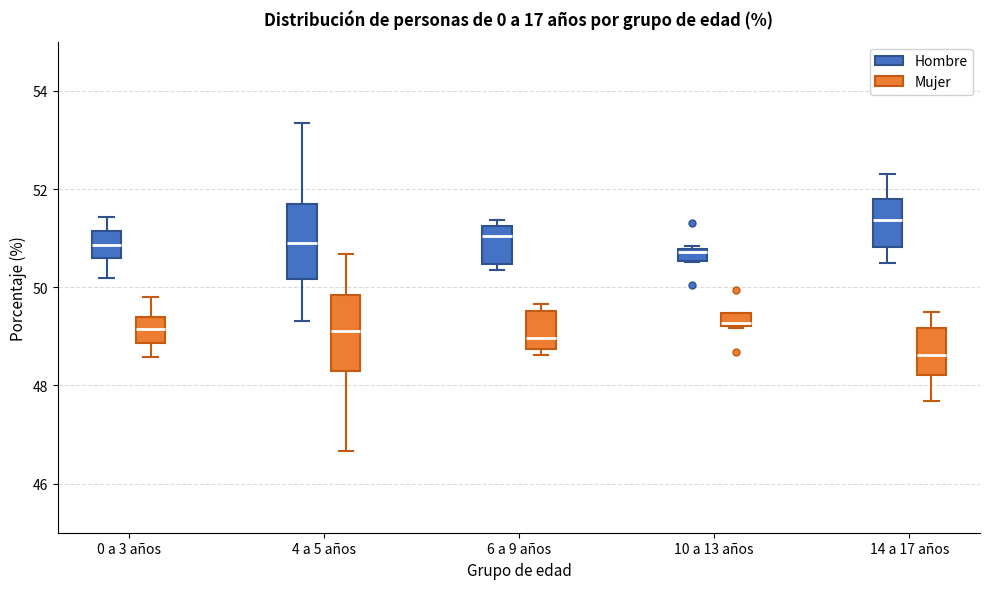

Which box has the highest median line?

14 a 17 años (Hombre)